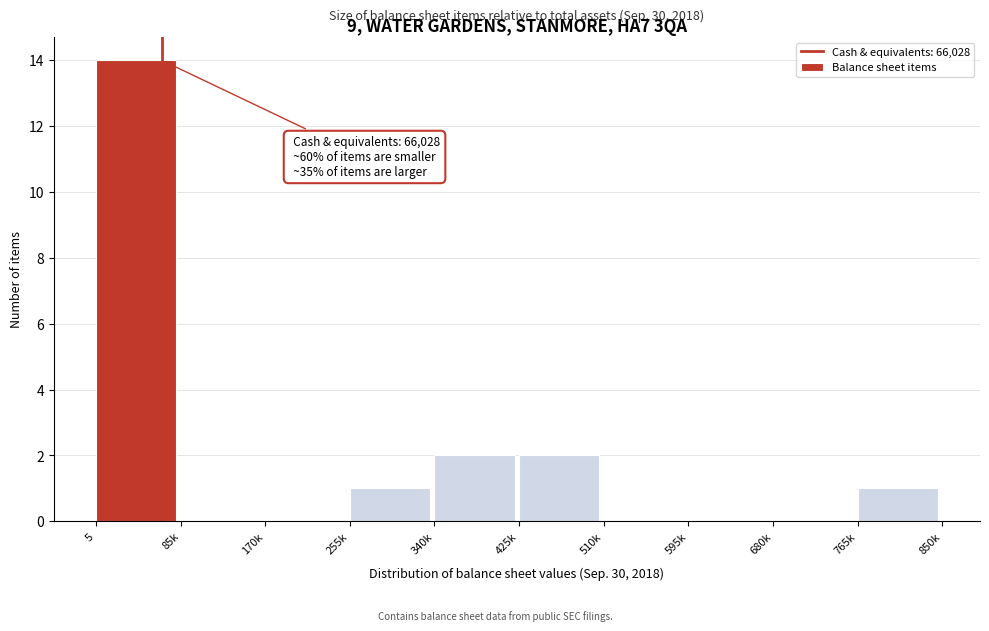

Reading right to left, what are all the values shown in this chart?

765k=1	680k=0	595k=0	510k=0	425k=2	340k=2	255k=1	170k=0	85k=0	5=14